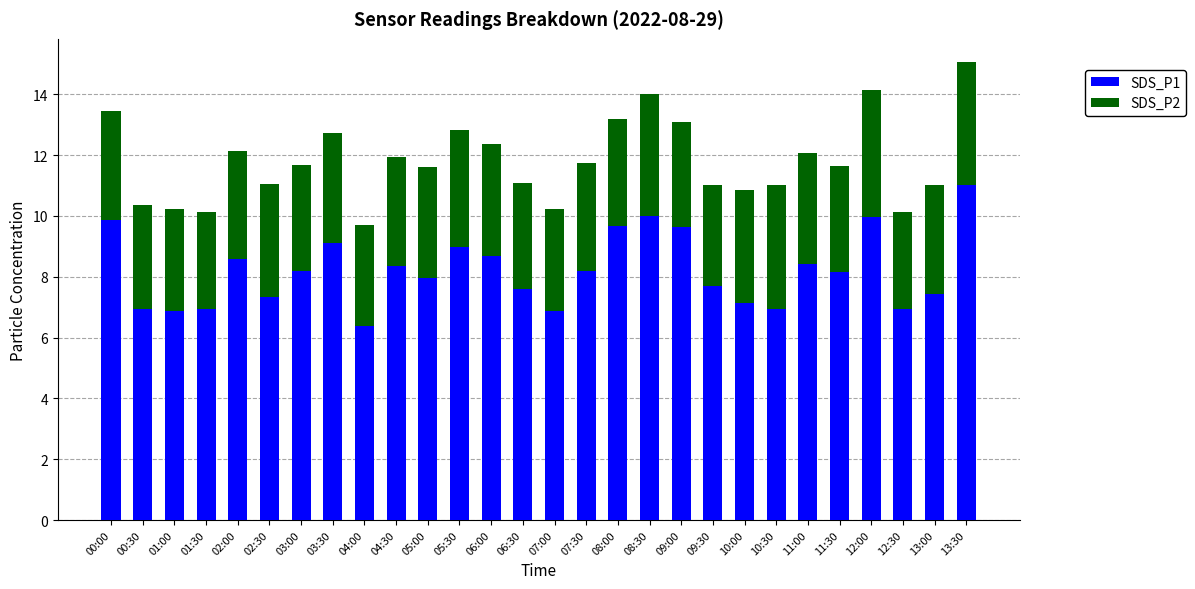

What is the difference between the second highest and minimum values in the SDS_P1 series?

3.6